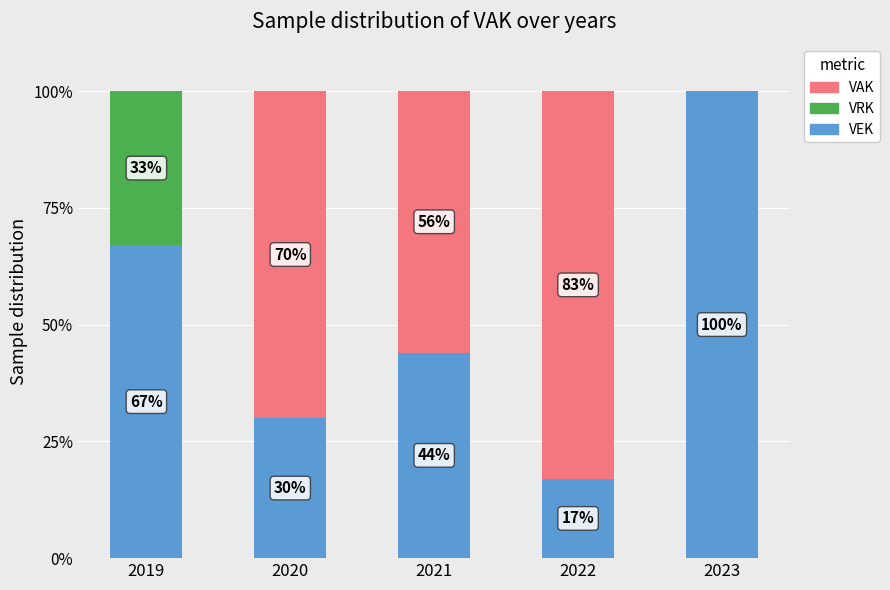

Reading left to right, what are the values for VEK?

2019=67	2020=30	2021=44	2022=17	2023=100